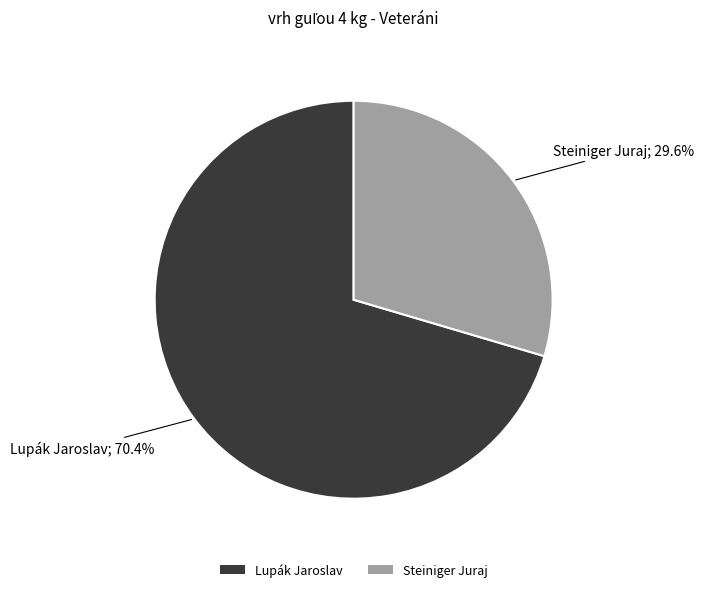

What is the majority slice?

Lupák Jaroslav